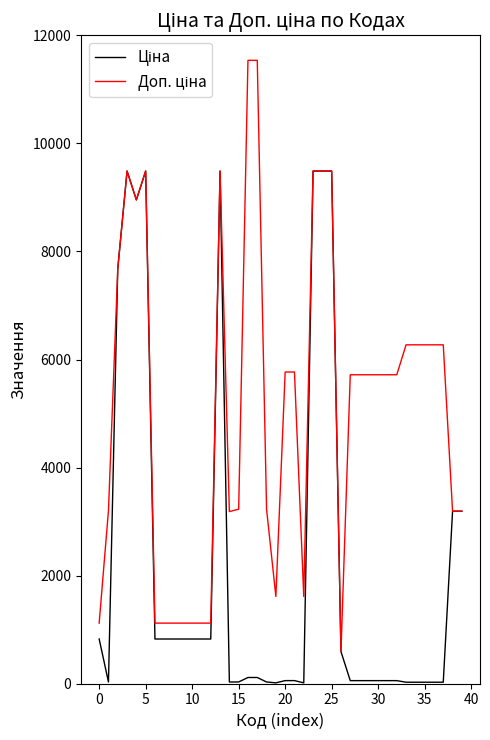

How many distinct data groups are displayed?

2